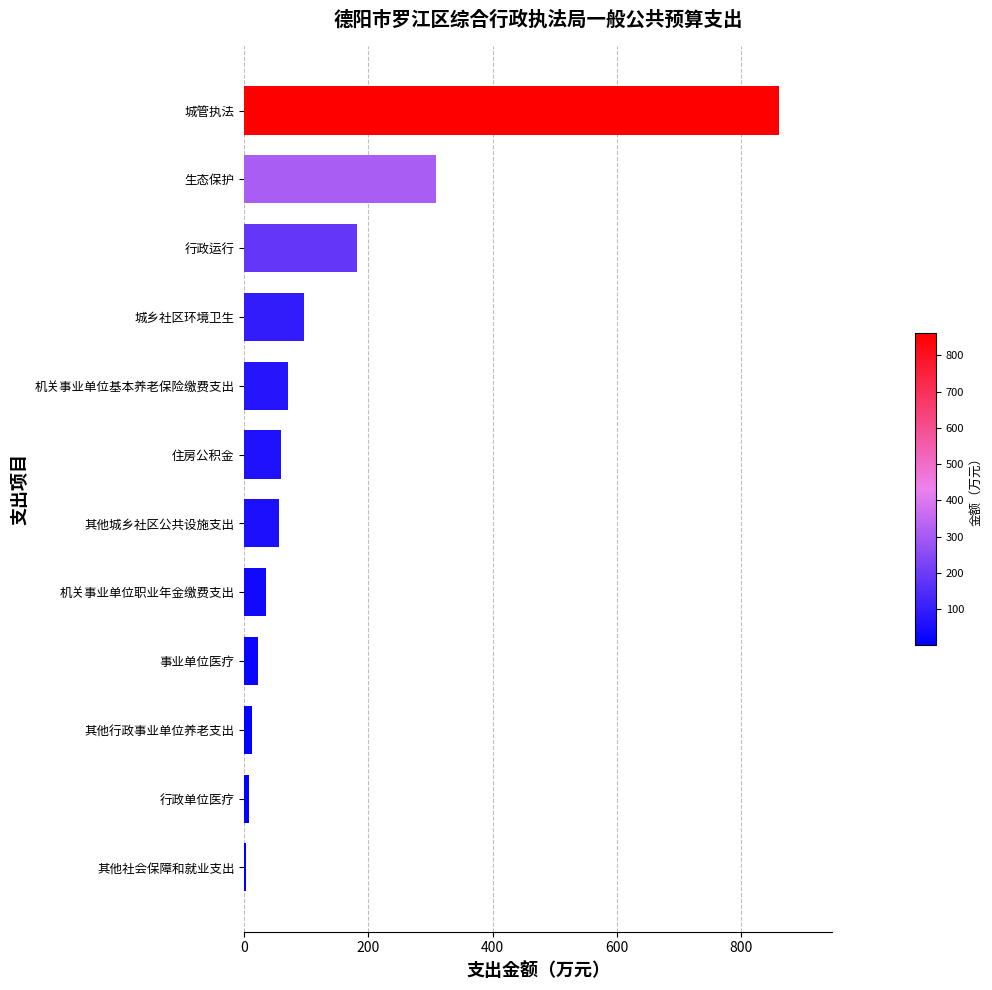

At which category does the chart reach its peak across all series?

城管执法